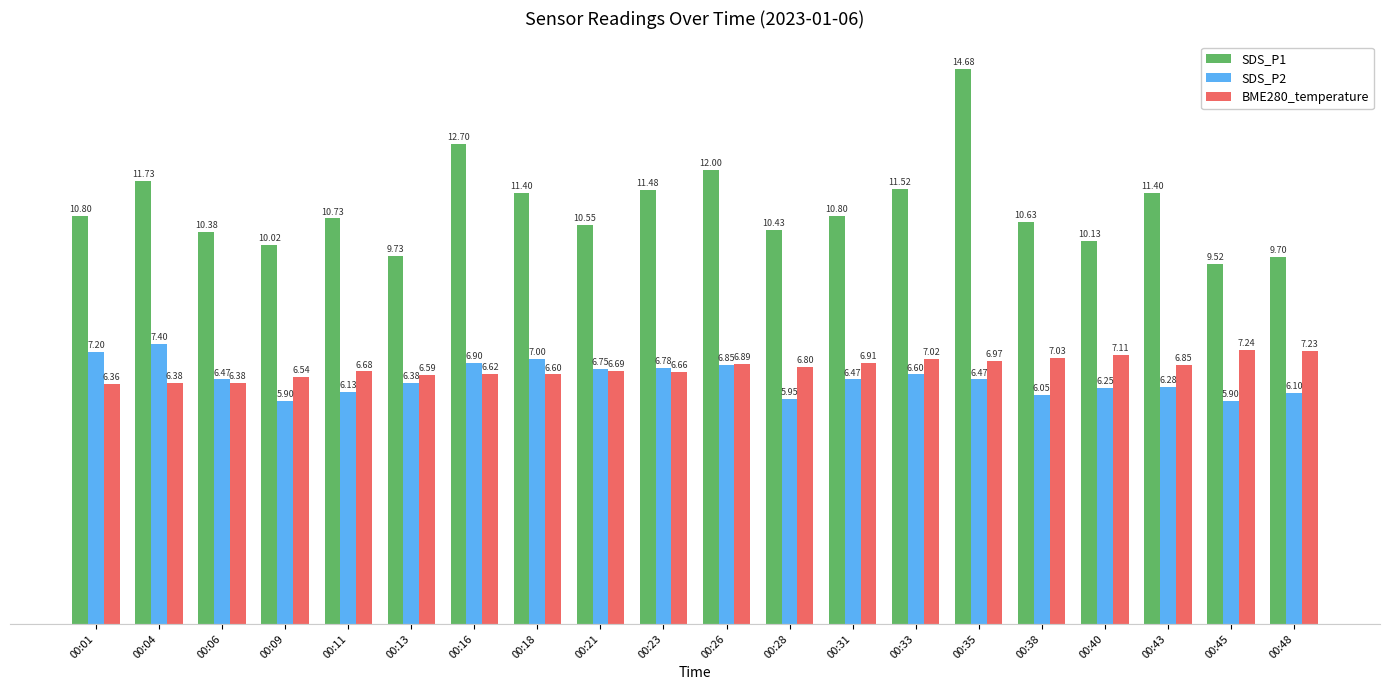

What are all the series names shown in the legend?

SDS_P1, SDS_P2, BME280_temperature